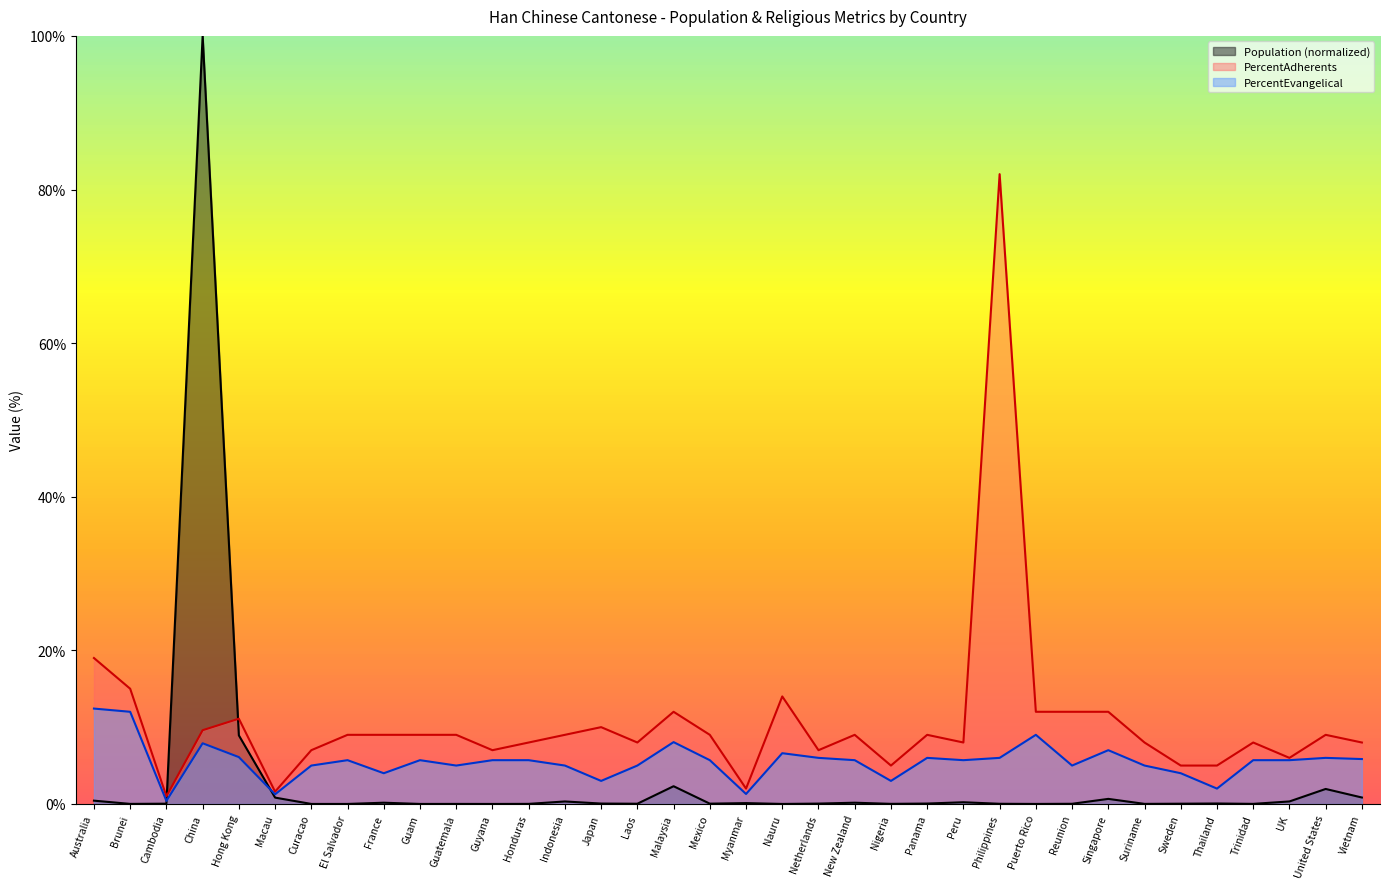

Which series changed the most between Nauru and Vietnam?

PercentAdherents